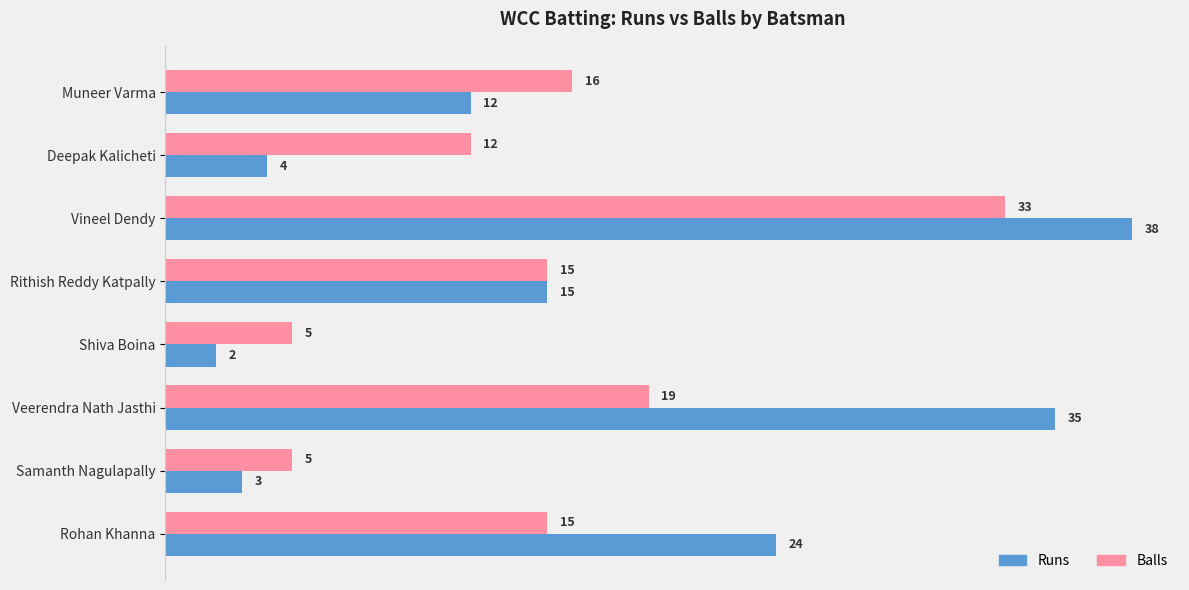

Is it true that Balls equals 29 at Muneer Varma?

False